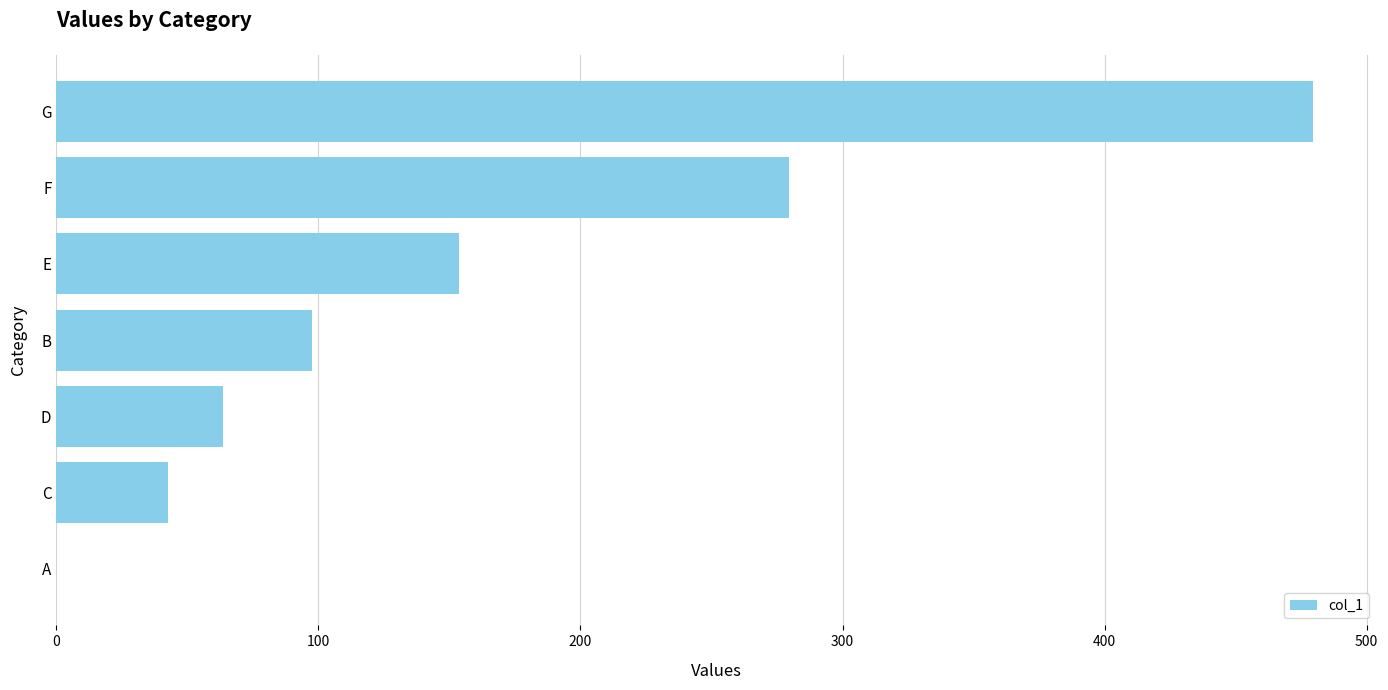

Where is the data nearest to the value 239?

F